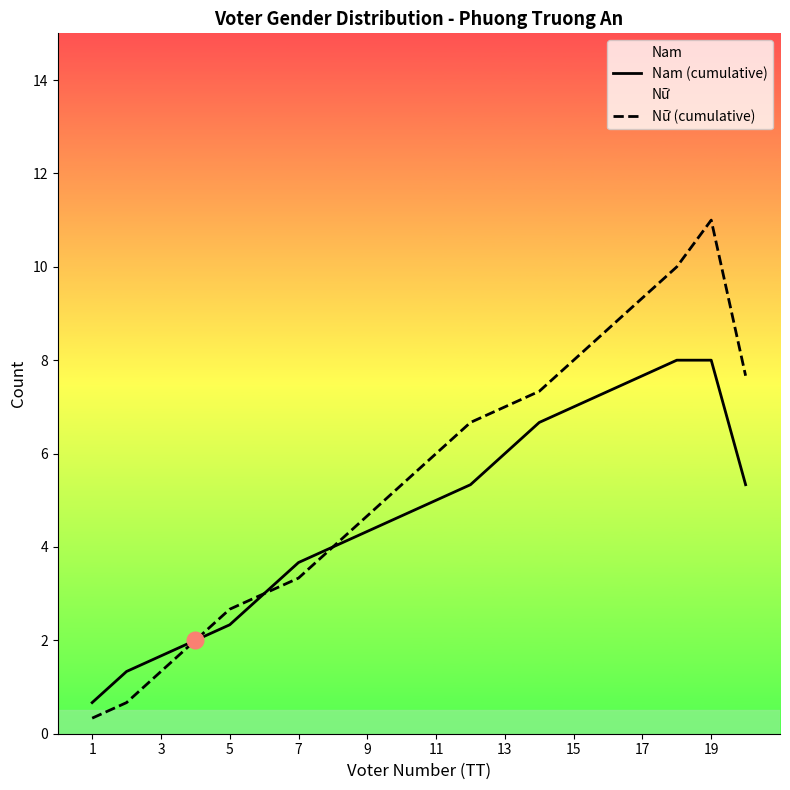

What is the maximum value shown in the chart?

11.0